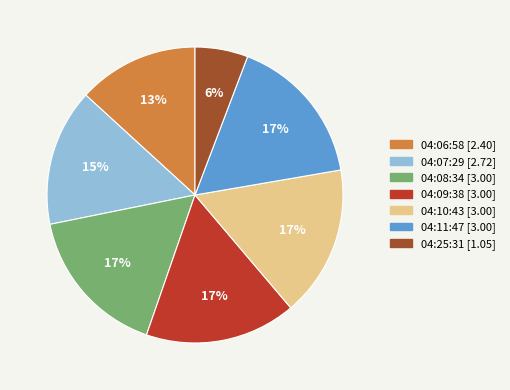

To the nearest percent, what is the difference between the largest and smallest slice percentages?

11%